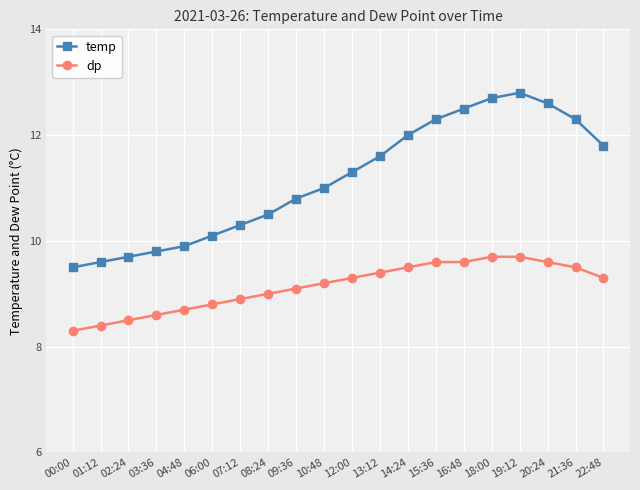

Reading left to right, transcribe all the data shown in this chart.

temp: 9.5	9.6	9.7	9.8	9.9	10.1	10.3	10.5	10.8	11.0	11.3	11.6	12.0	12.3	12.5	12.7	12.8	12.6	12.3	11.8
dp: 8.3	8.4	8.5	8.6	8.7	8.8	8.9	9.0	9.1	9.2	9.3	9.4	9.5	9.6	9.6	9.7	9.7	9.6	9.5	9.3